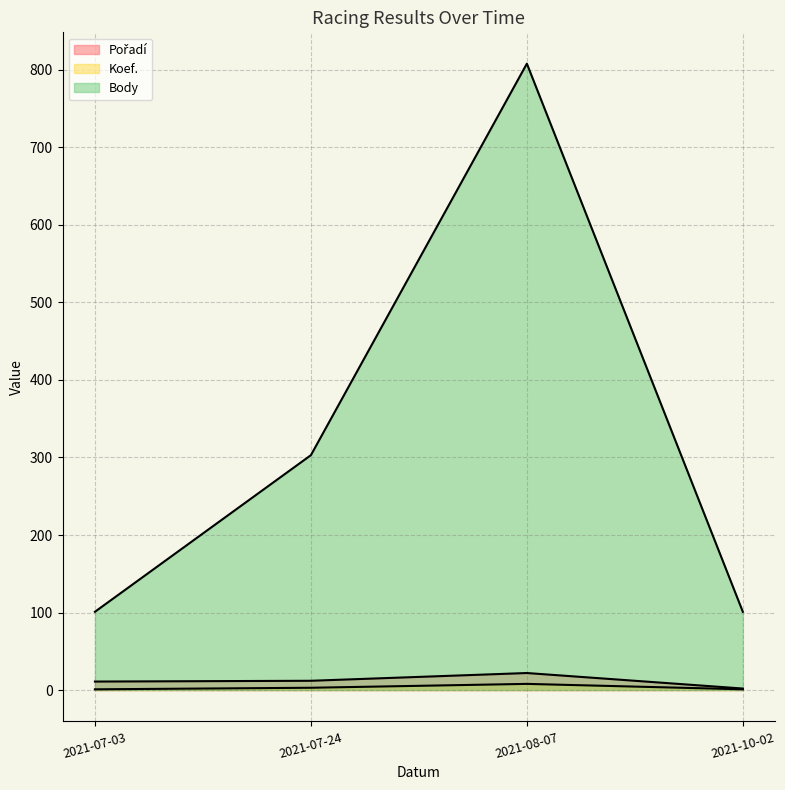

List the labels in order of Koef. value, smallest first.

2021-10-02, 2021-07-03, 2021-07-24, 2021-08-07